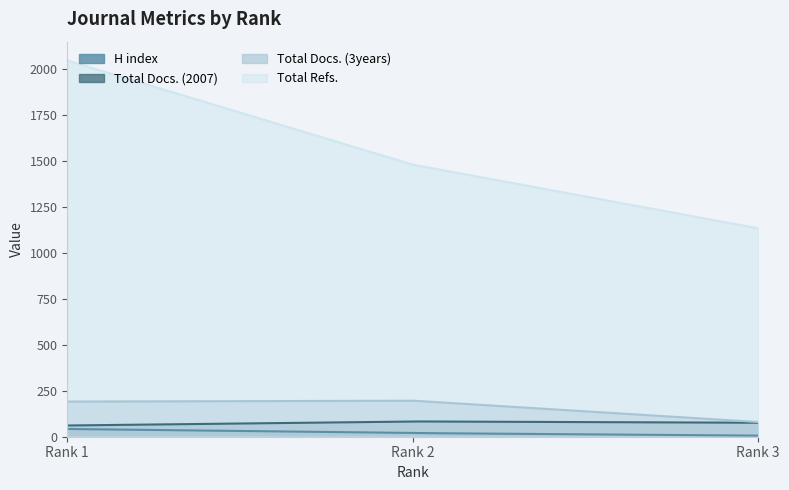

The value of H index at Rank 2 is 10. True or false?

False